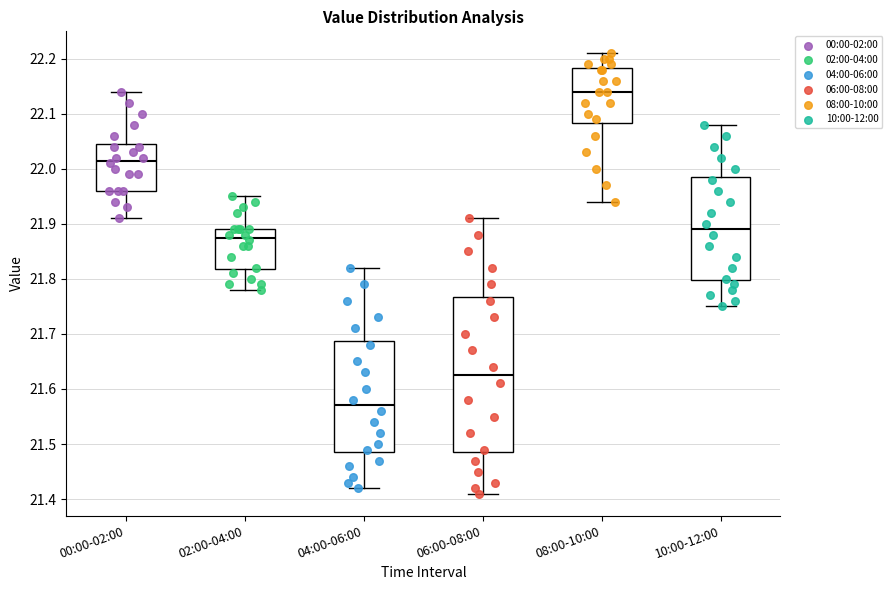

Reading left to right, transcribe this box plot: for each box, give where its median line is, the range the box spans, and where its two whiskers end, as read against the y-axis. The values are not printed on the chart, so give them approximately, as read against the axis.

00:00-02:00: median 22.02, box 21.96 to 22.05, whiskers 21.91 to 22.14
02:00-04:00: median 21.88, box 21.82 to 21.89, whiskers 21.78 to 21.95
04:00-06:00: median 21.57, box 21.49 to 21.69, whiskers 21.42 to 21.82
06:00-08:00: median 21.63, box 21.49 to 21.77, whiskers 21.41 to 21.91
08:00-10:00: median 22.14, box 22.08 to 22.18, whiskers 21.94 to 22.21
10:00-12:00: median 21.89, box 21.80 to 21.99, whiskers 21.75 to 22.08